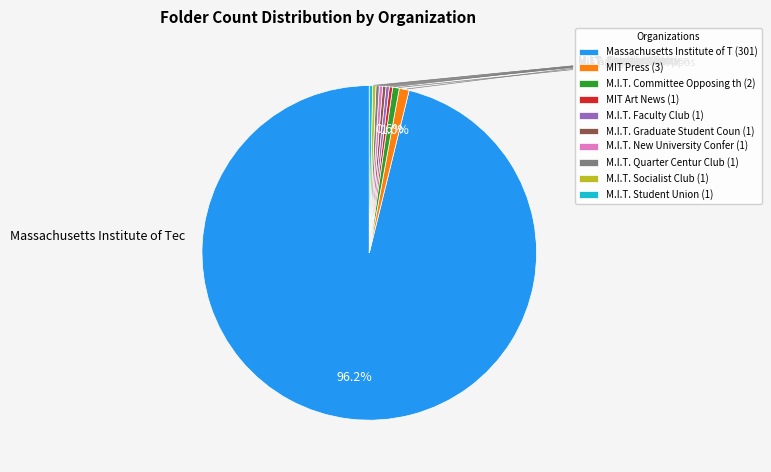

How many segments does this pie chart have?

10